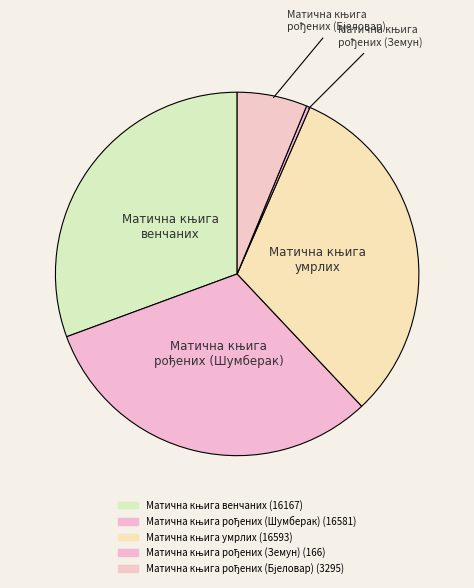

Is it true that Матична књига умрлих is 31% of the pie?

True